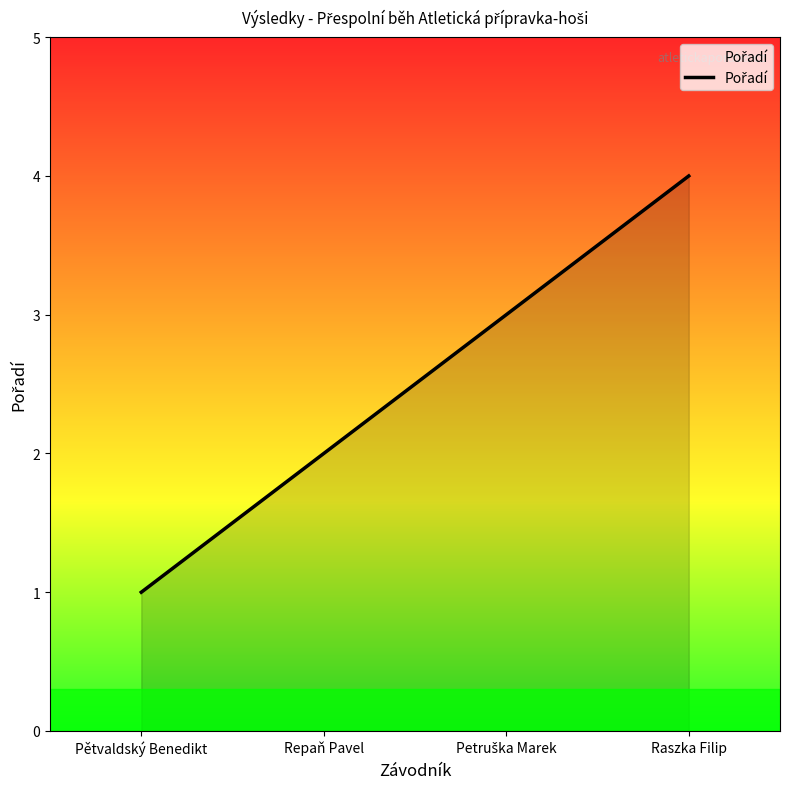

True or false: there are more than 0 points higher than both neighbors.

False